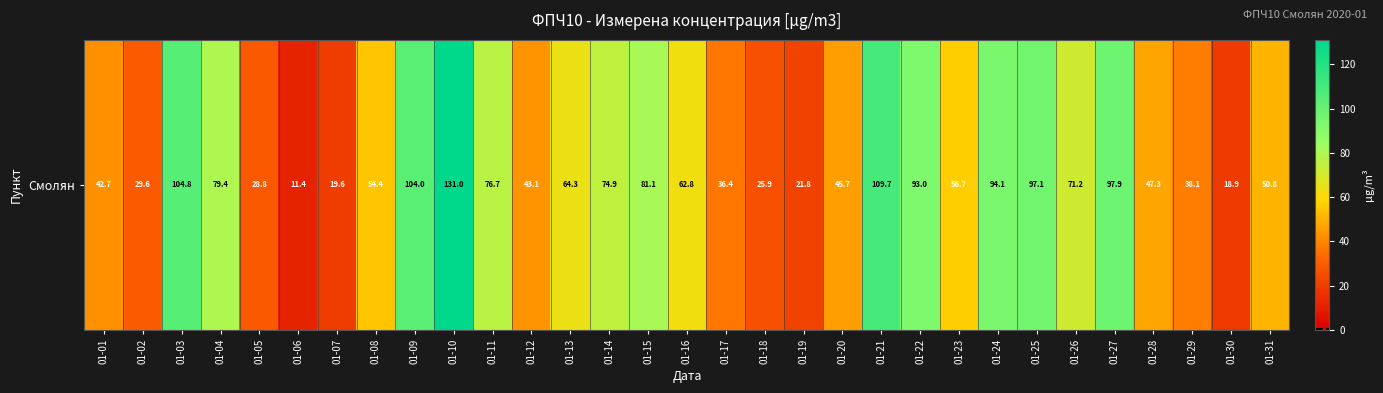

What is the change in value from 01-01 to 01-29?

-4.7